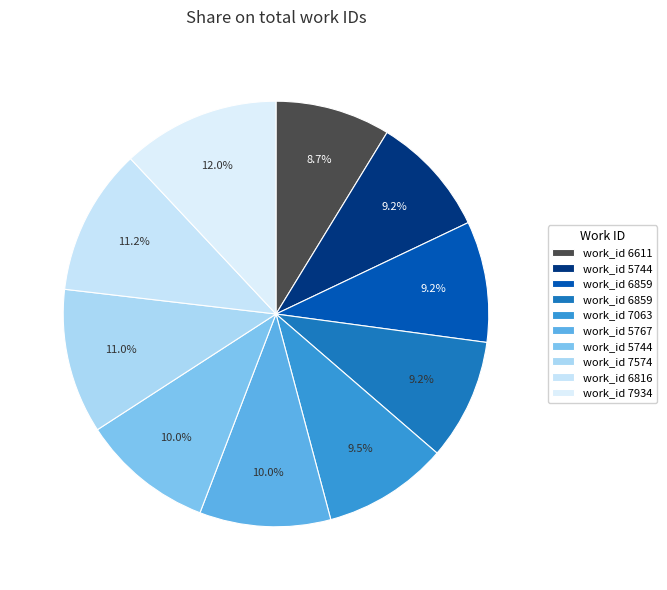

Is there any slice that represents more than half of the pie?

No